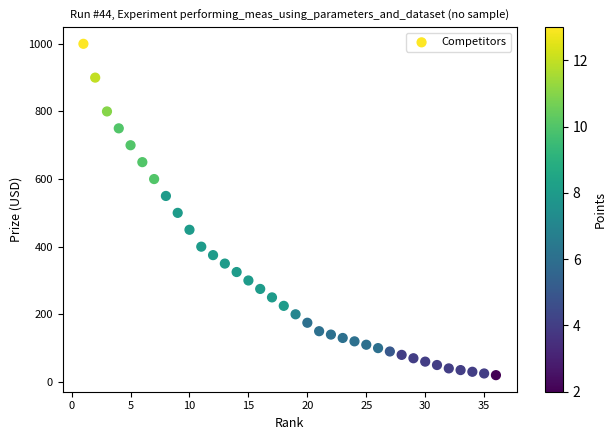

What is the range of X values (max minus min)?

35